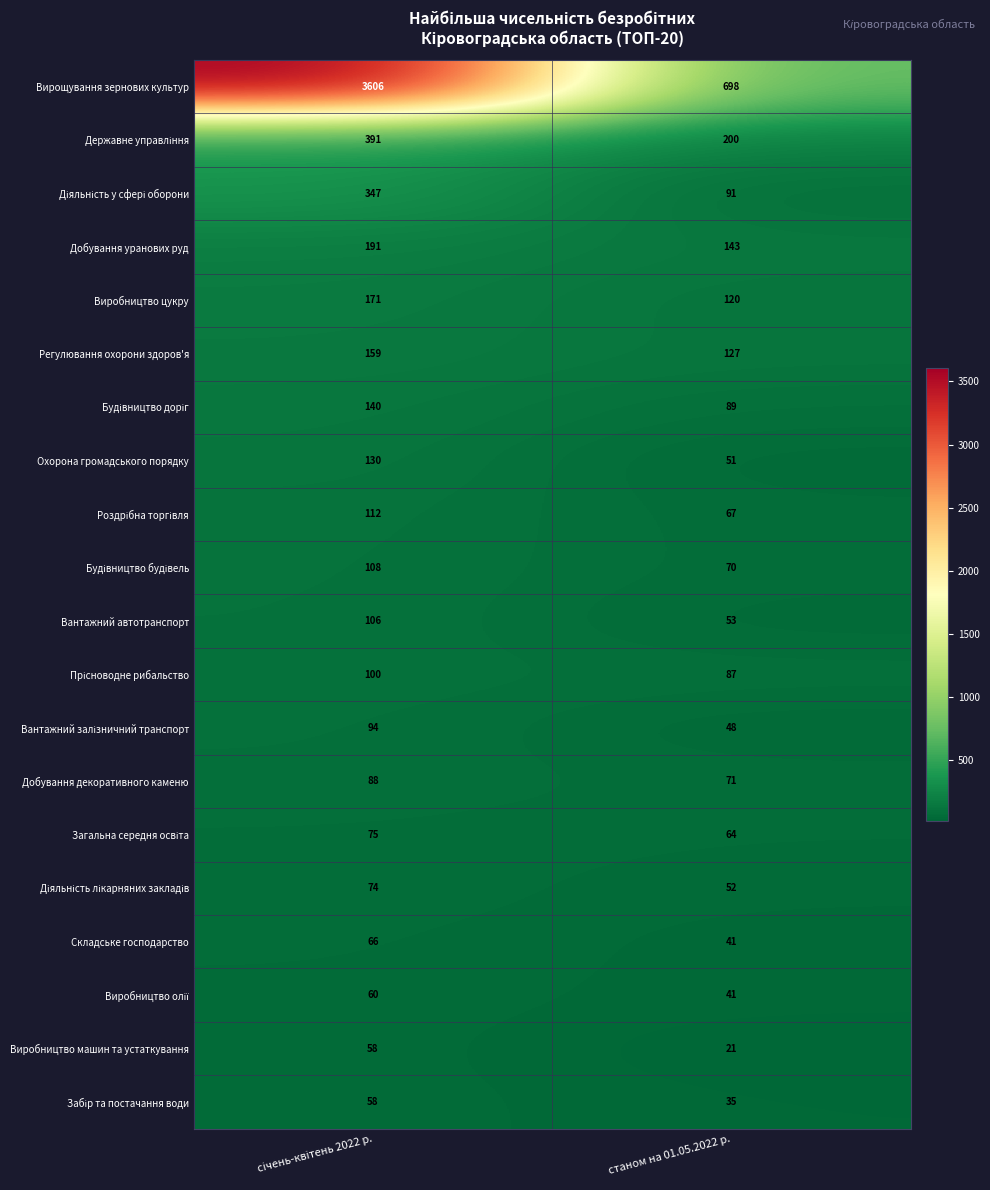

What is the difference between the maximum and minimum values in the Виробництво цукру series?

51